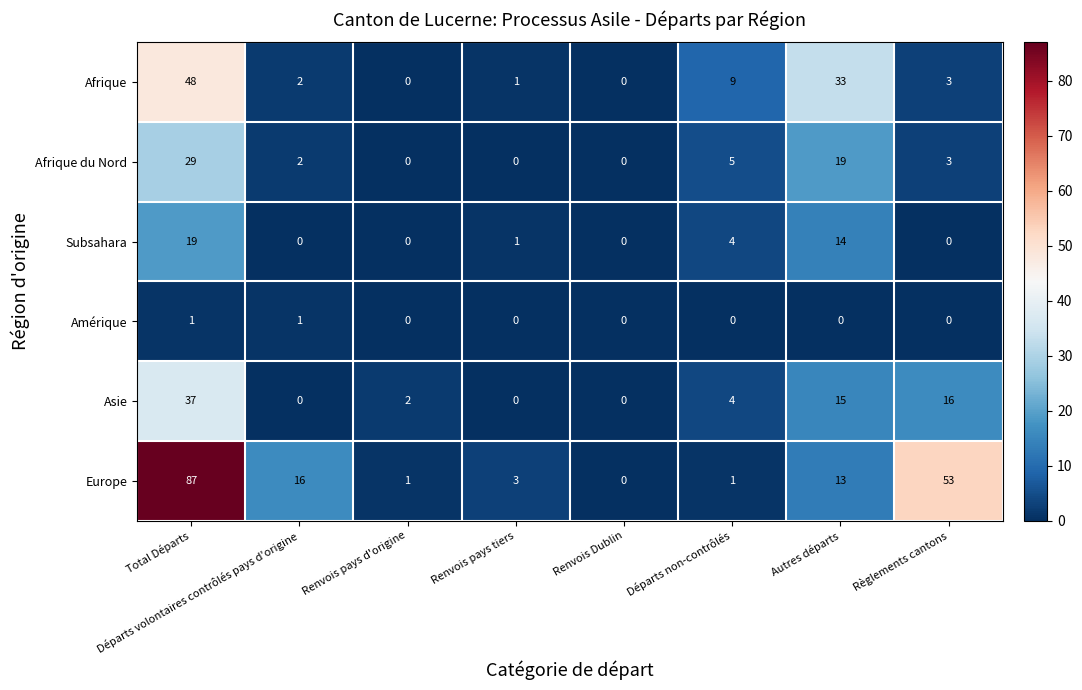

What is the maximum value shown in the chart?

87